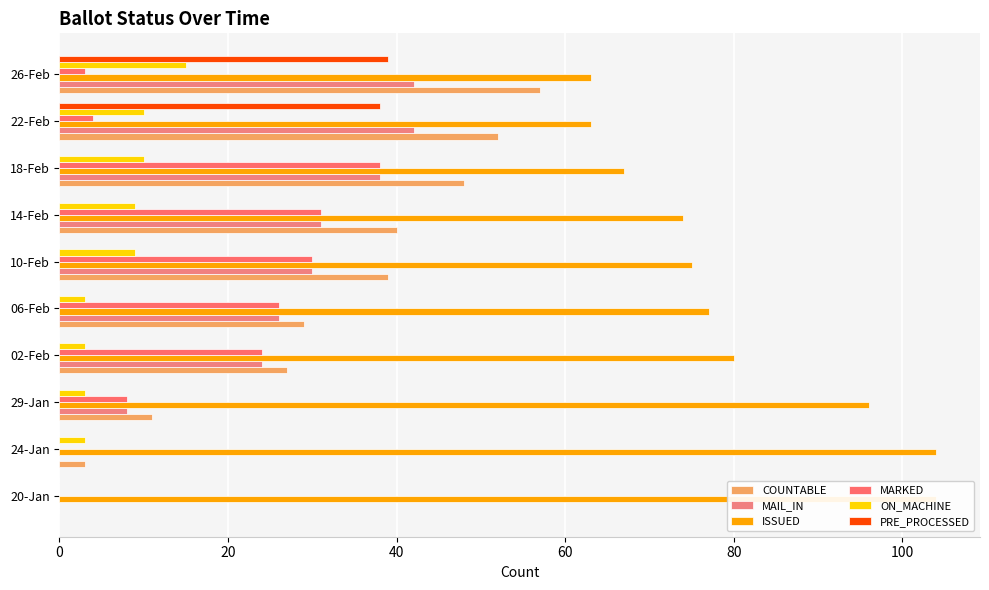

List the series in order of their peak value, lowest first.

ON_MACHINE, MARKED, PRE_PROCESSED, MAIL_IN, COUNTABLE, ISSUED